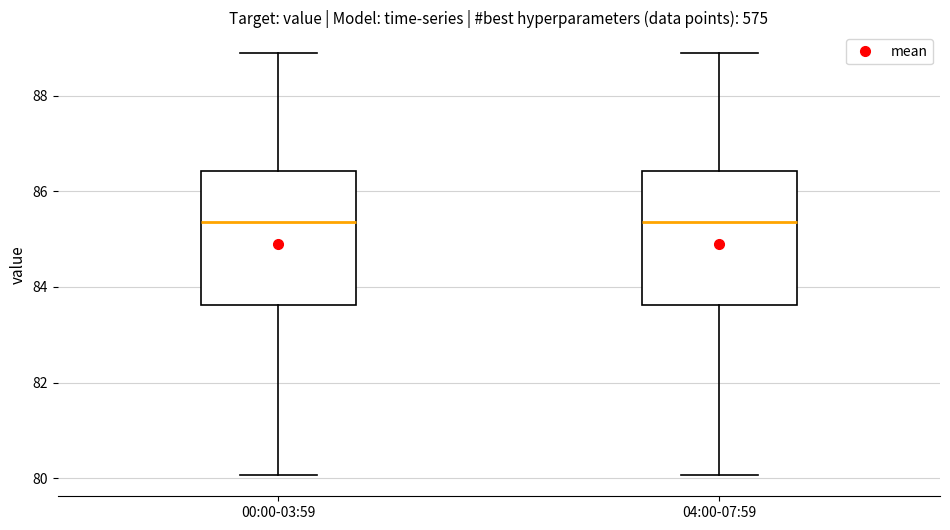

Reading left to right, transcribe this box plot: for each box, give where its median line is, the range the box spans, and where its two whiskers end, as read against the y-axis. The values are not printed on the chart, so give them approximately, as read against the axis.

00:00-03:59: median 85.4, box 83.6 to 86.4, whiskers 80.0 to 88.8
04:00-07:59: median 85.4, box 83.6 to 86.4, whiskers 80.0 to 88.8